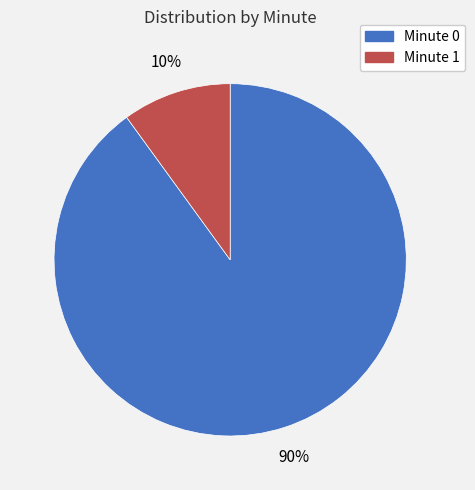

Is there any slice that represents more than half of the pie?

Yes